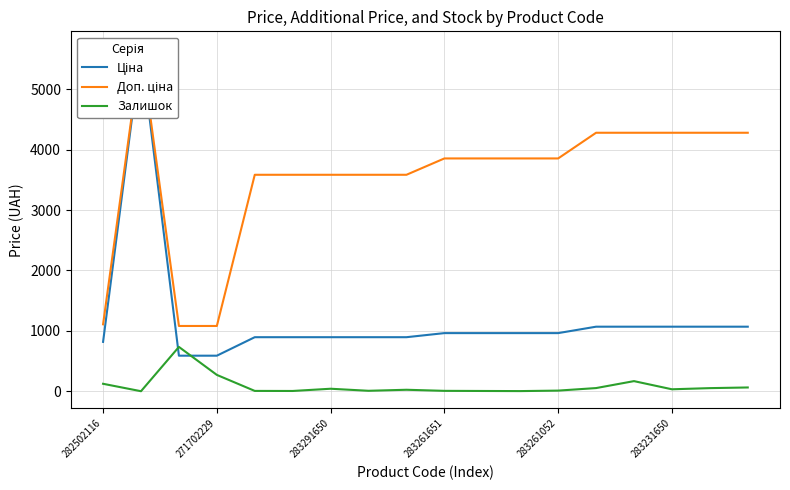

True or false: Залишок has more than 0 interior local peaks.

True